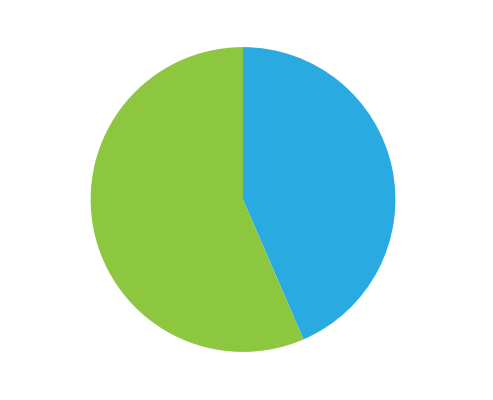

Is there any slice that represents more than half of the pie?

Yes